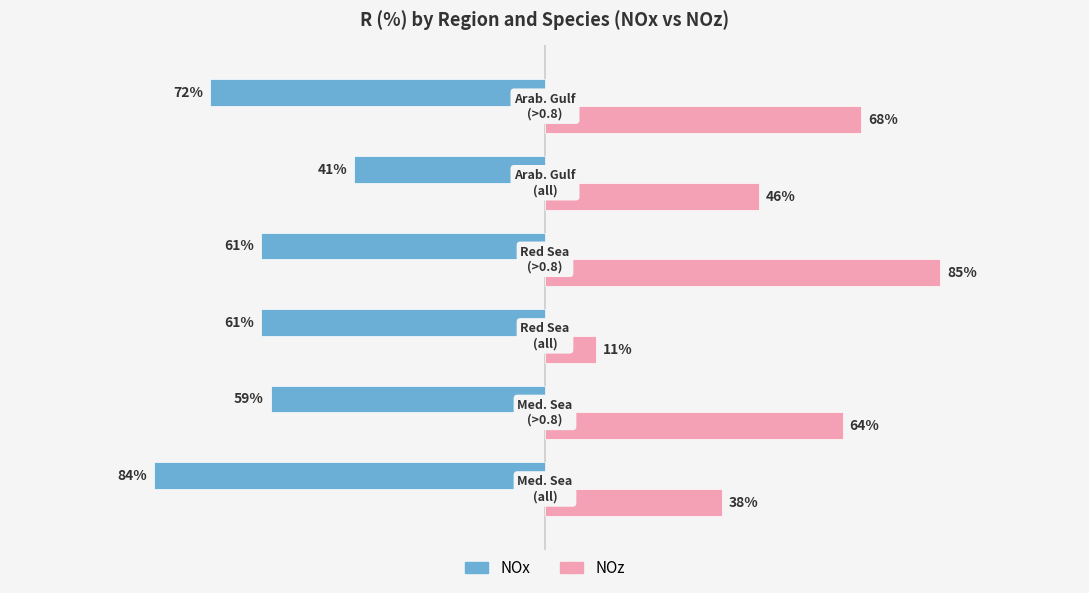

List the series in order of their peak value, lowest first.

NOx, NOz